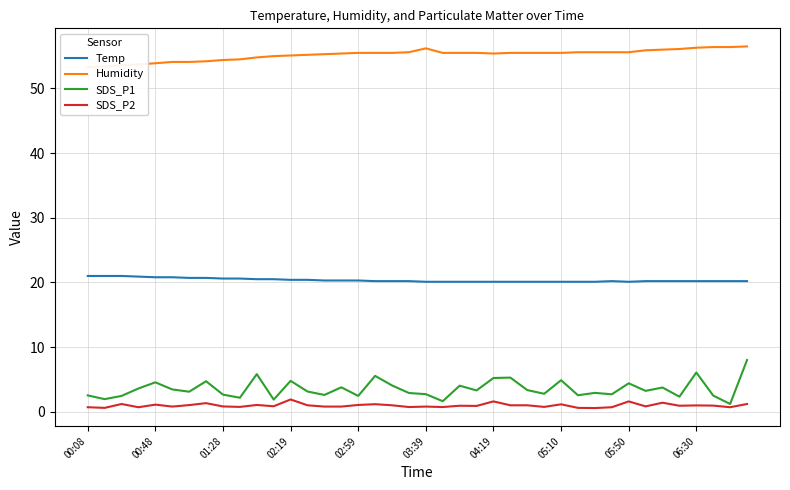

How many data points does each series have?

40